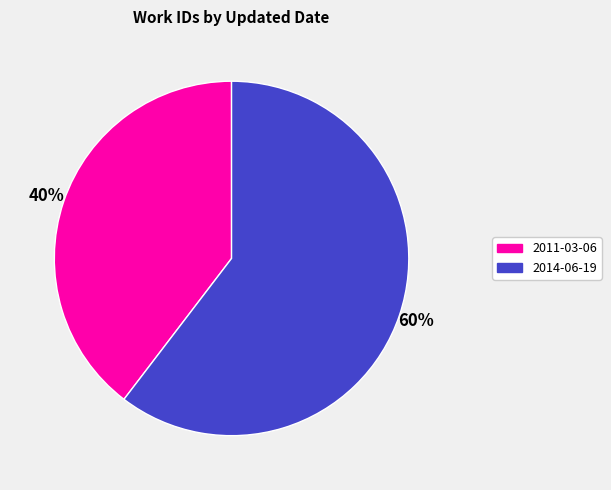

To the nearest percent, what is the combined percentage of 2011-03-06 and 2014-06-19?

100%